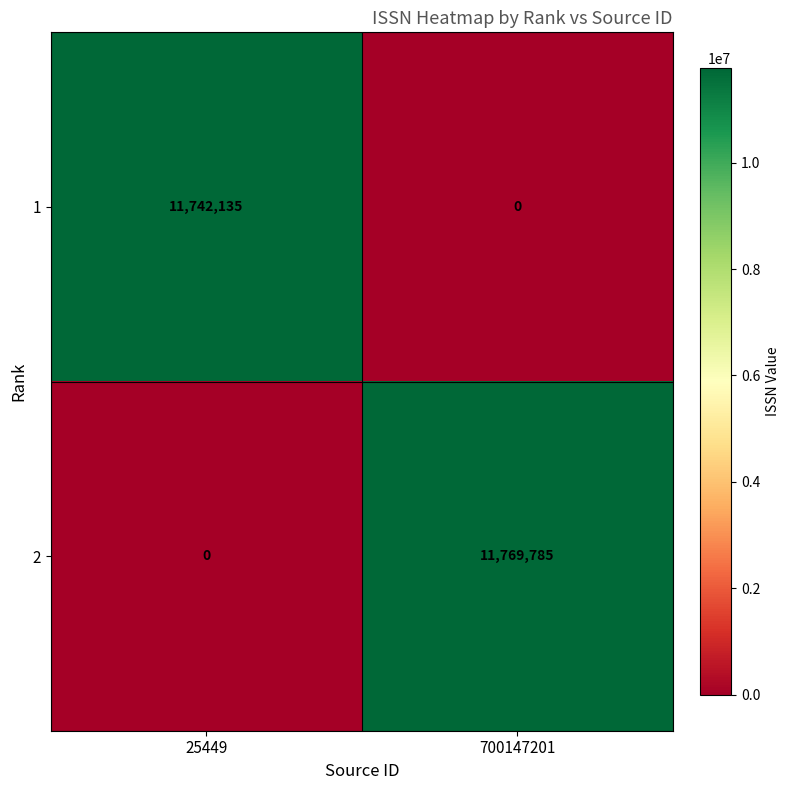

At which label is 1 closest to 5871067?

700147201